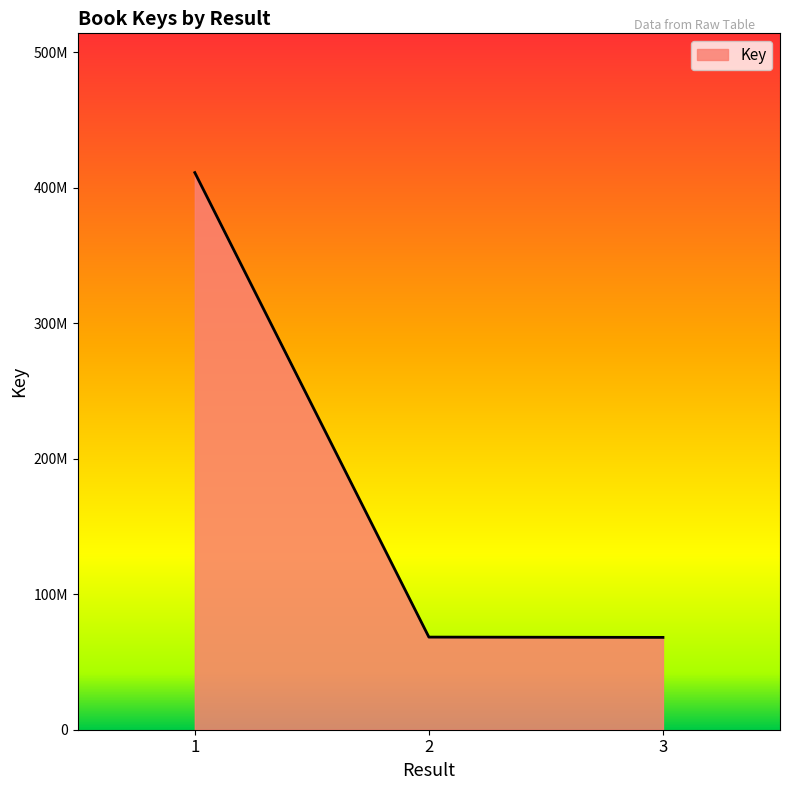

Is this an area chart (filled region under the line)?

Yes